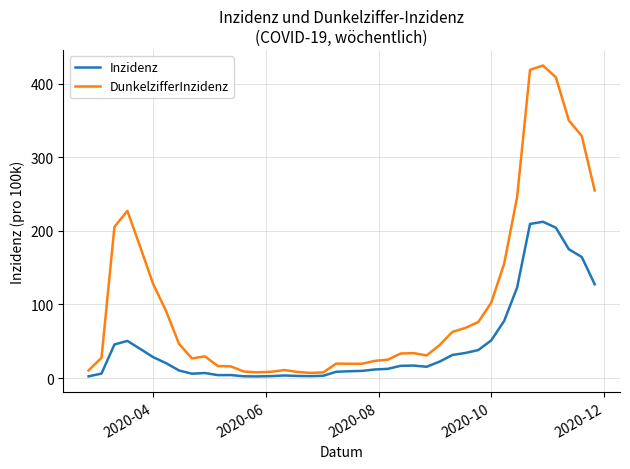

Which series has the largest total across all categories?

DunkelzifferInzidenz